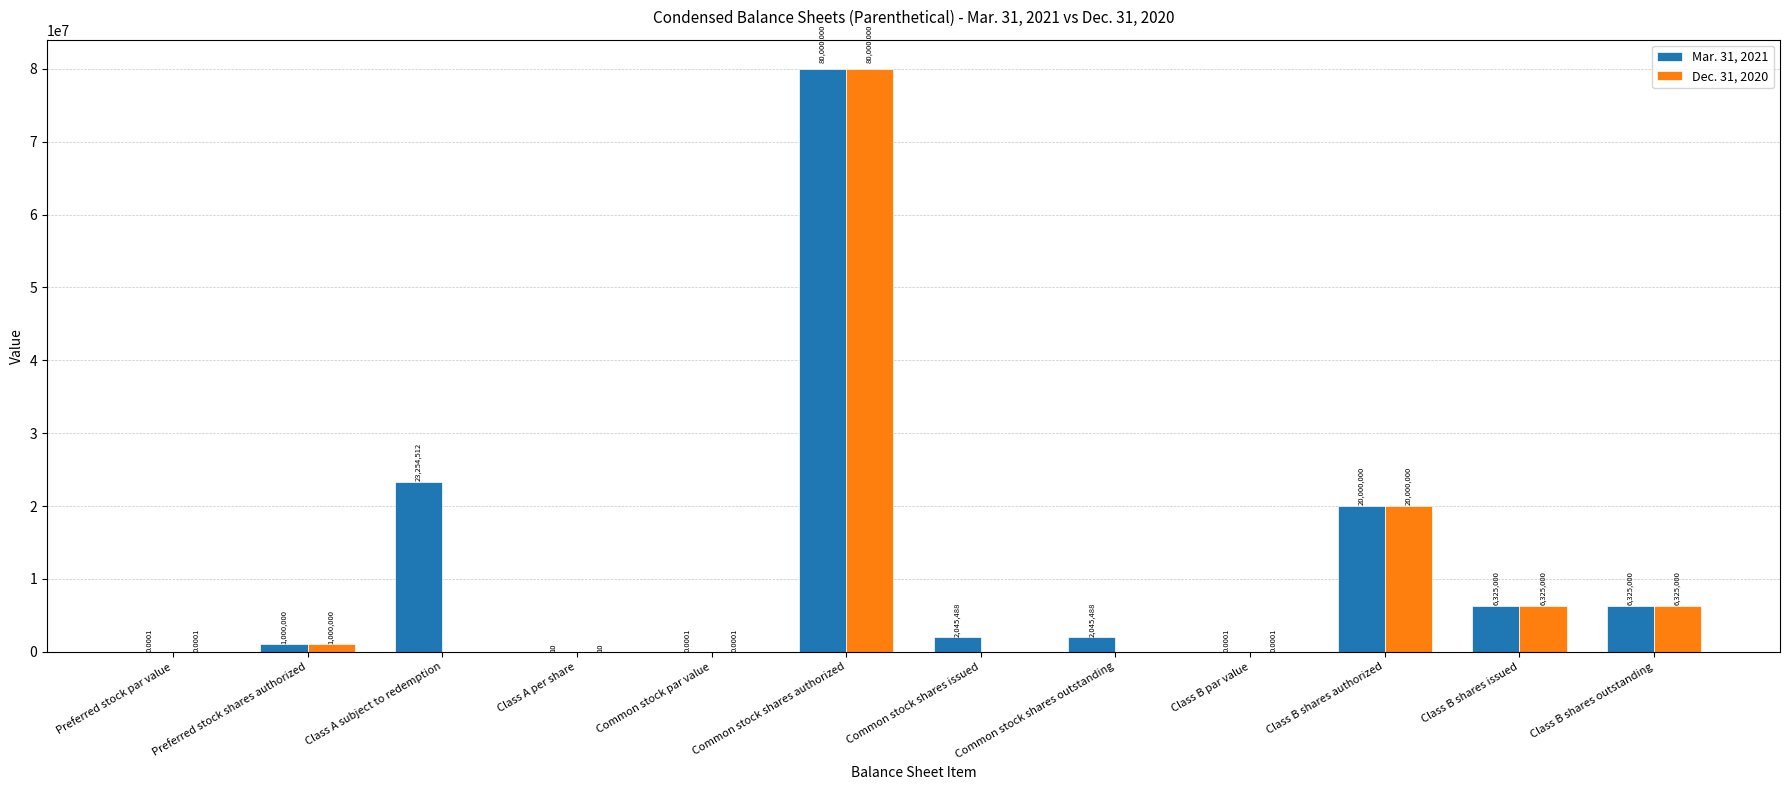

What value does the Dec. 31, 2020 series have at Class B shares outstanding?

6325000.0